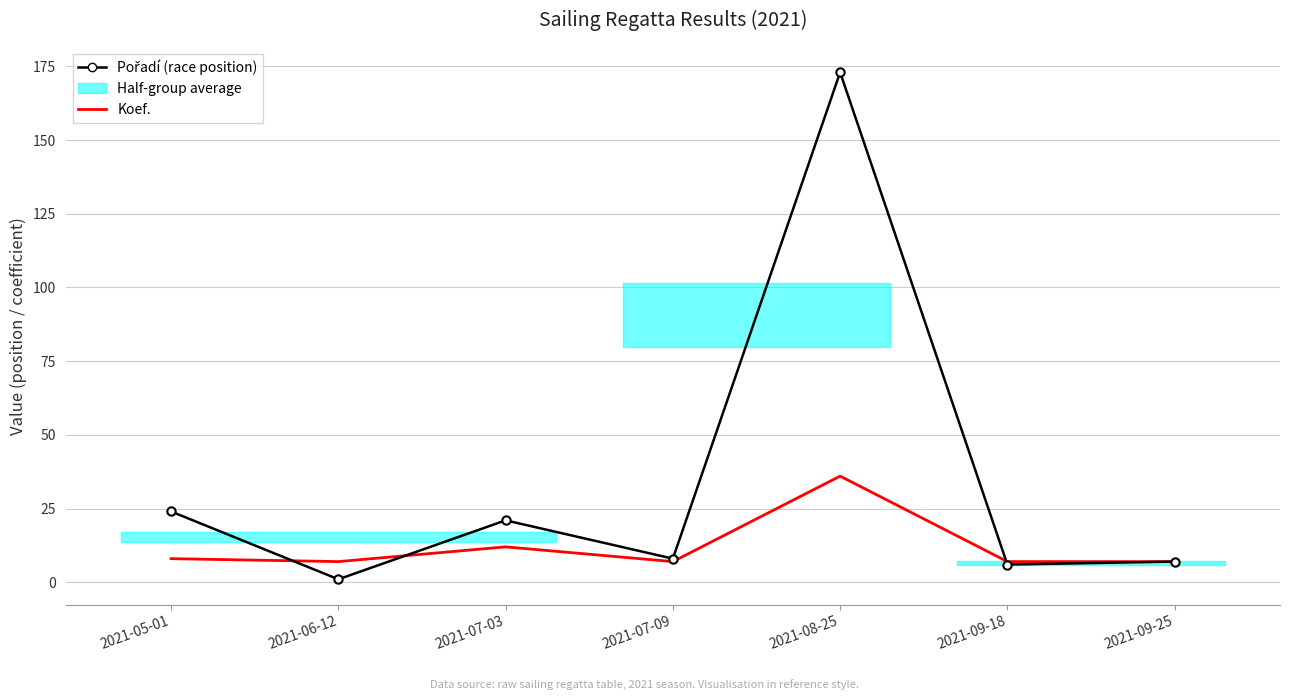

What is the difference between the maximum and minimum values in the Pořadí (race position) series?

172